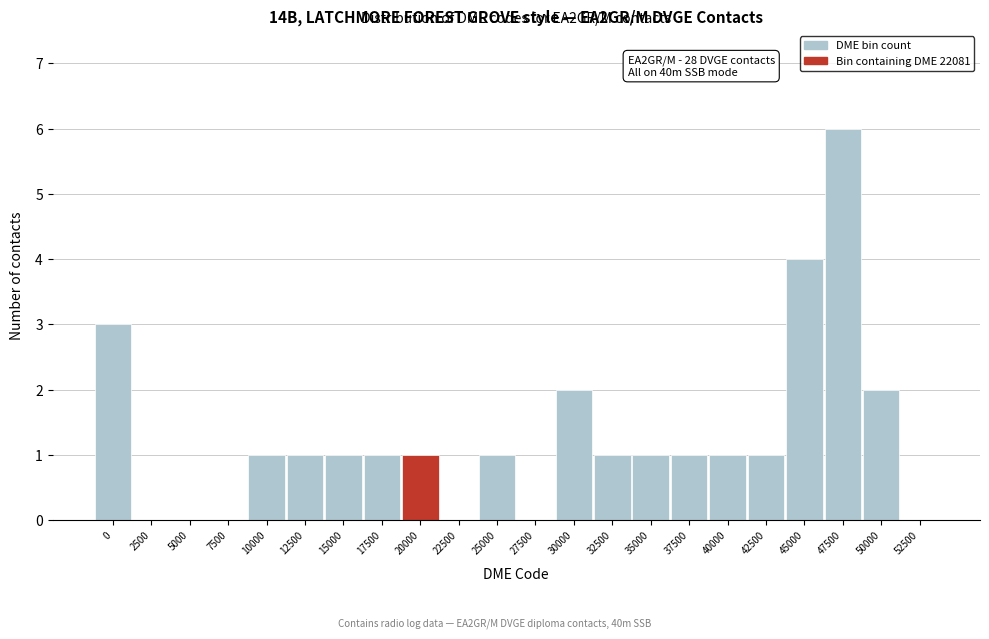

Reading right to left, list all the values displayed in this chart.

52500=0	50000=2	47500=6	45000=4	42500=1	40000=1	37500=1	35000=1	32500=1	30000=2	27500=0	25000=1	22500=0	20000=1	17500=1	15000=1	12500=1	10000=1	7500=0	5000=0	2500=0	0=3